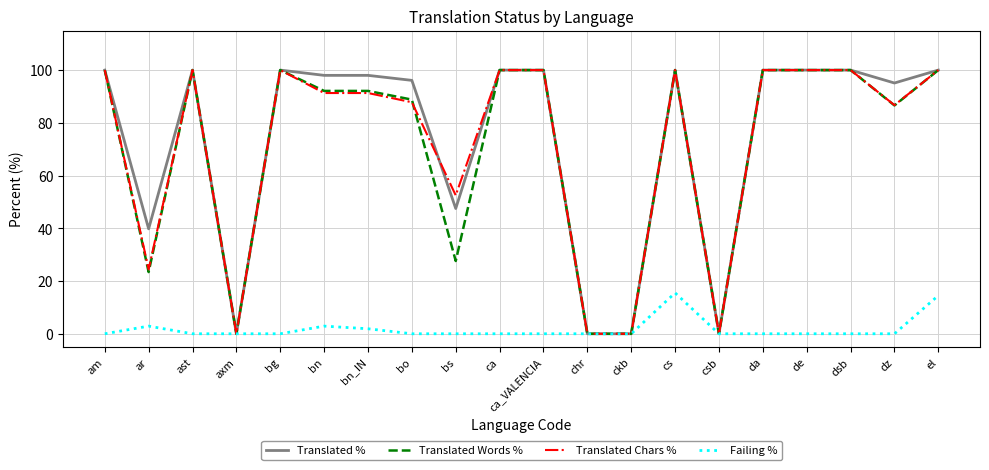

What is the difference between the highest and lowest values at bn_IN?

96.1